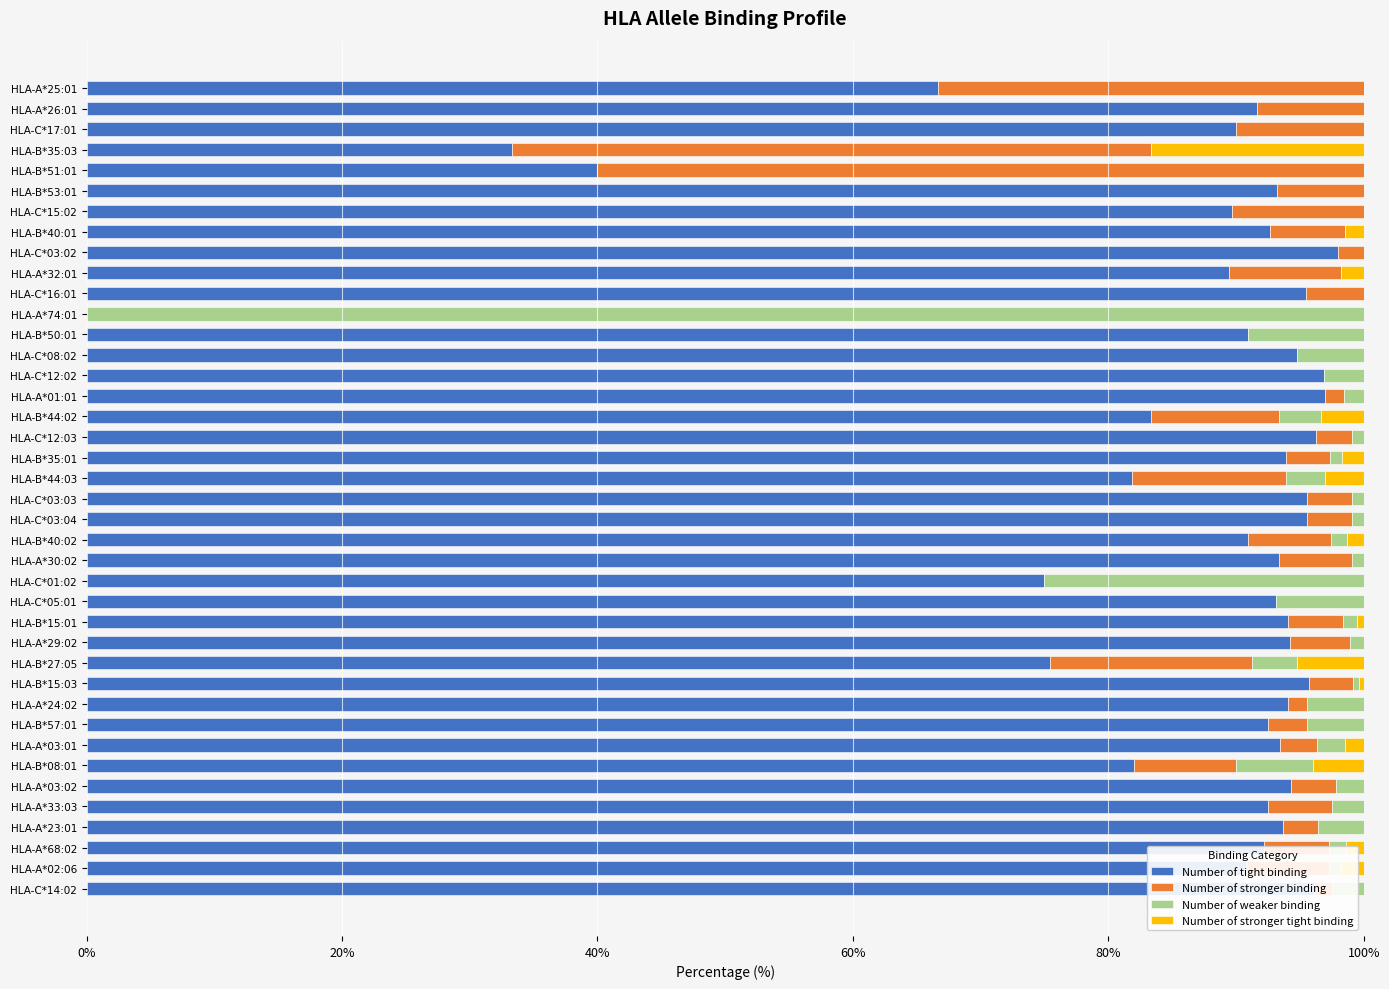

What is the total value across all series at HLA-C*17:01?

100.0